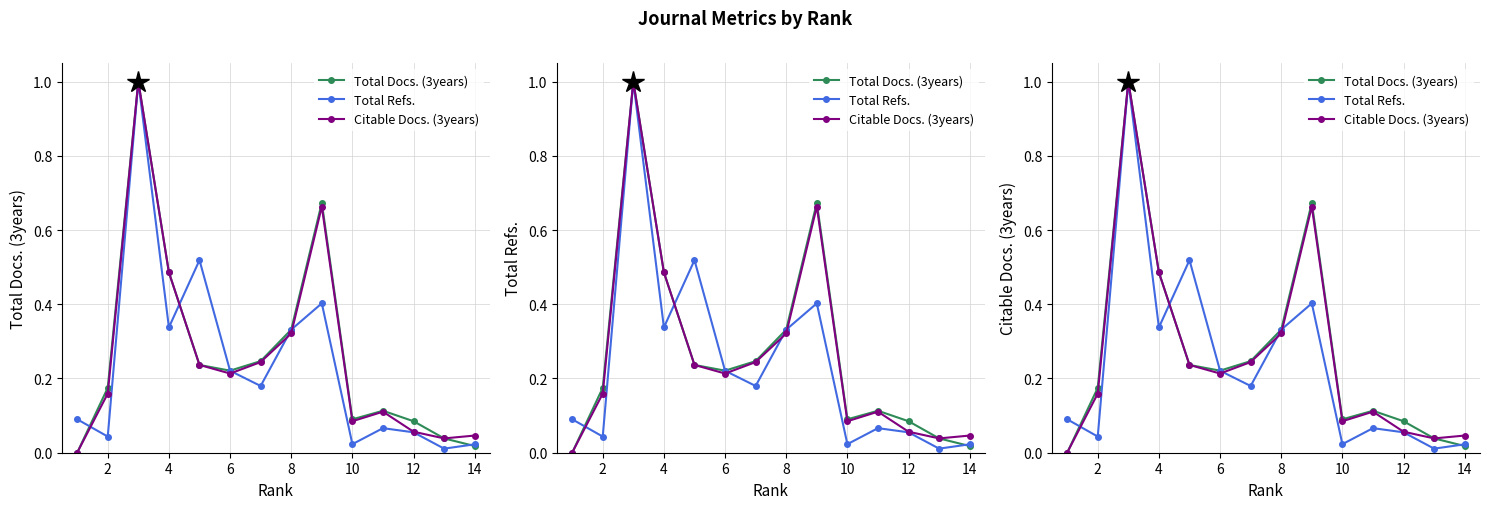

What is the sum of the Total Docs. (3years) values at 12 and 2?

0.2